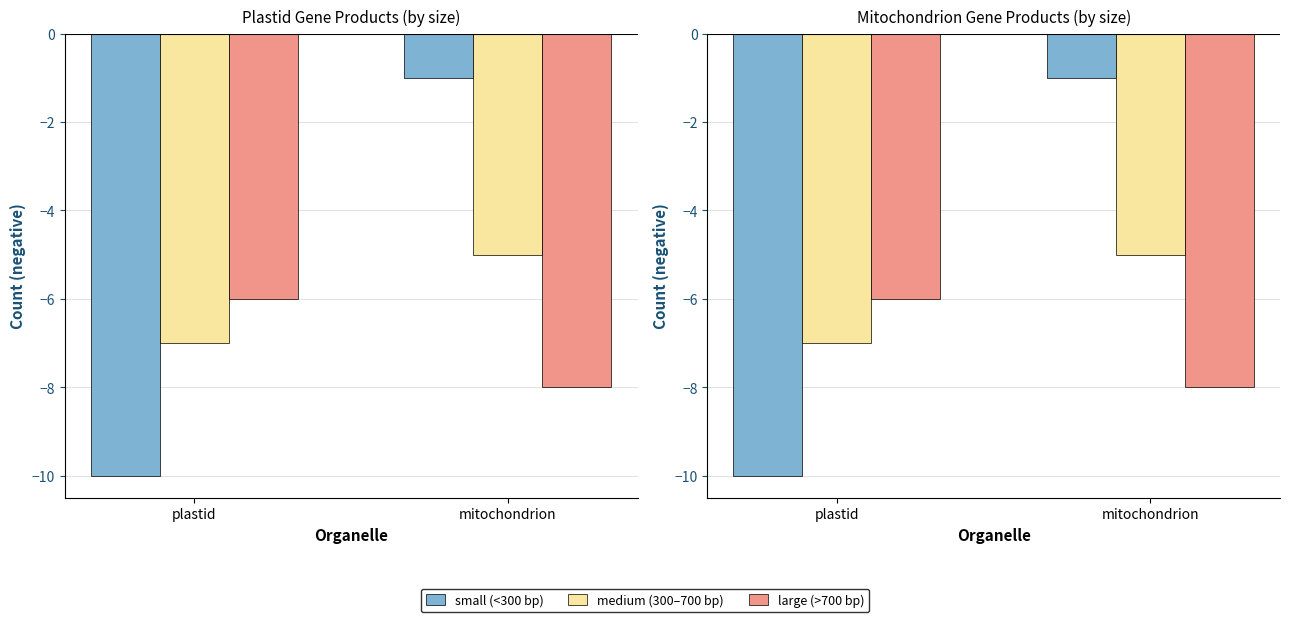

How many medium (300–700 bp) values are between -7 and -5?

2